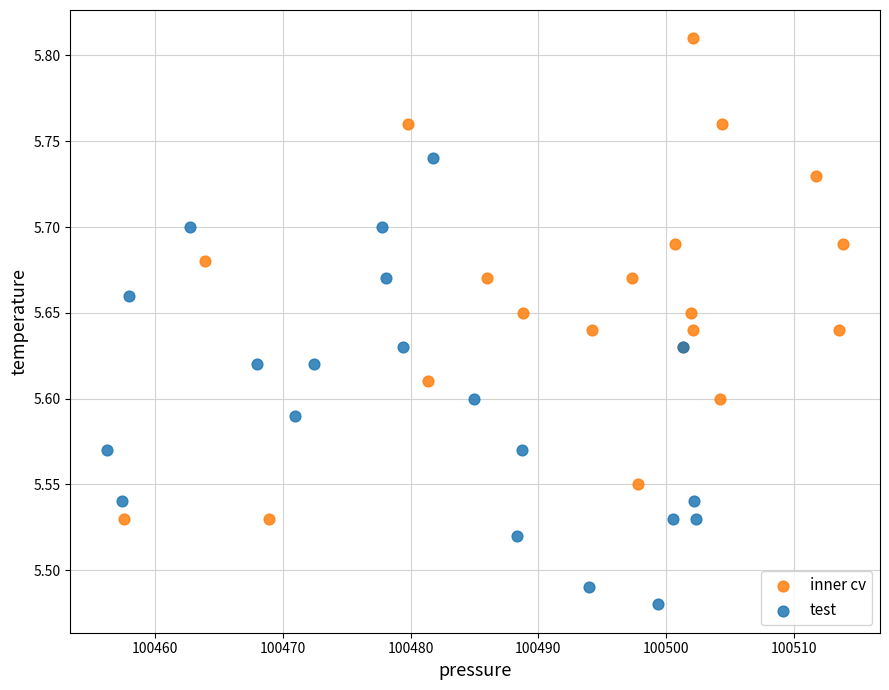

Which series reaches the minimum Y coordinate?

test